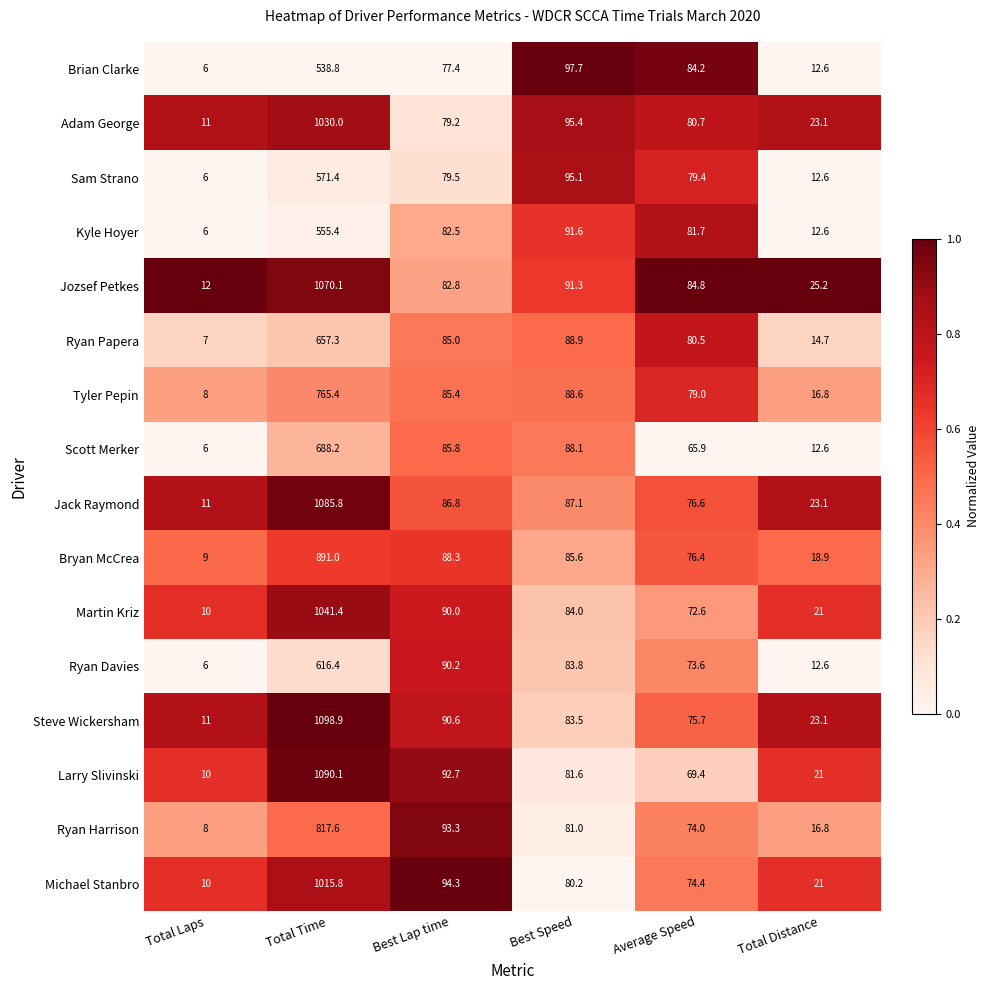

What is the difference between the maximum and minimum values in the Martin Kriz series?

1031.4